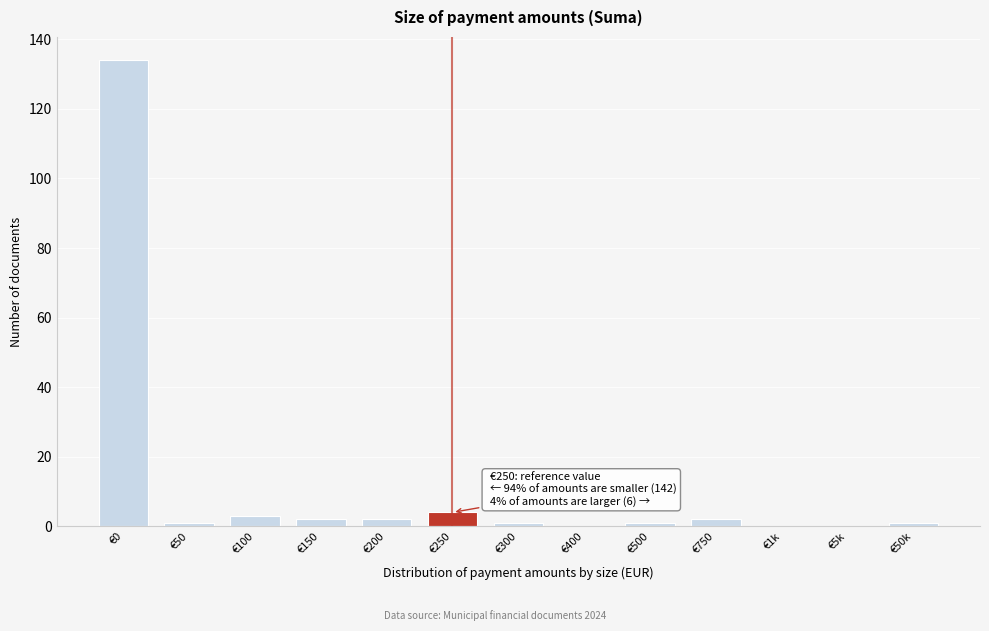

Reading right to left, extract all data points from this chart.

€50k=1	€5k=0	€1k=0	€750=2	€500=1	€400=0	€300=1	€250=4	€200=2	€150=2	€100=3	€50=1	€0=134